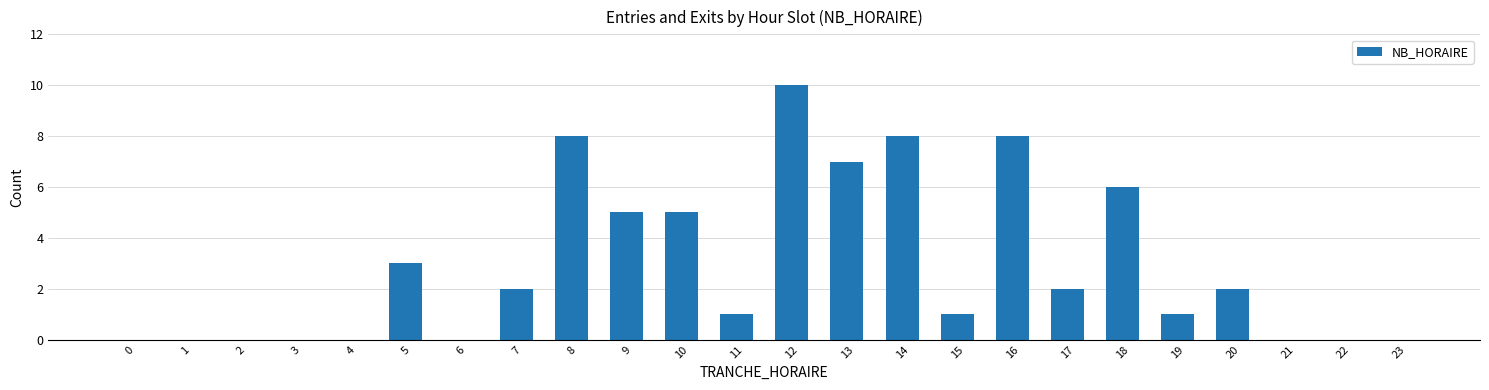

Reading right to left, what are all the values shown in this chart?

23=0	22=0	21=0	20=2	19=1	18=6	17=2	16=8	15=1	14=8	13=7	12=10	11=1	10=5	9=5	8=8	7=2	6=0	5=3	4=0	3=0	2=0	1=0	0=0